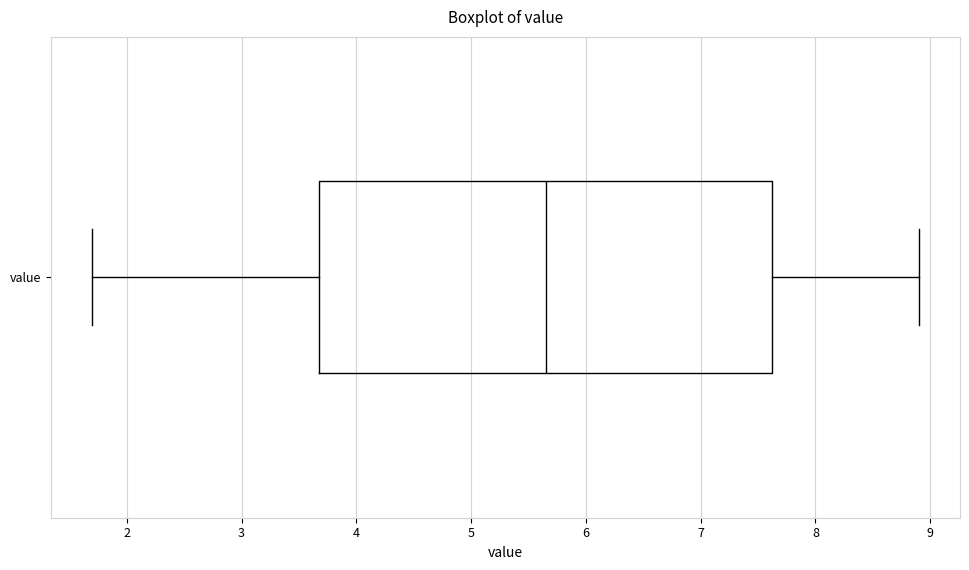

Read this box plot against the x-axis: the position of the median line, the range covered by the box, and the ends of both whiskers. The values are not printed on the chart, so give them approximately, as read against the axis.

median 5.7, box 3.7 to 7.6, whiskers 1.7 to 8.9